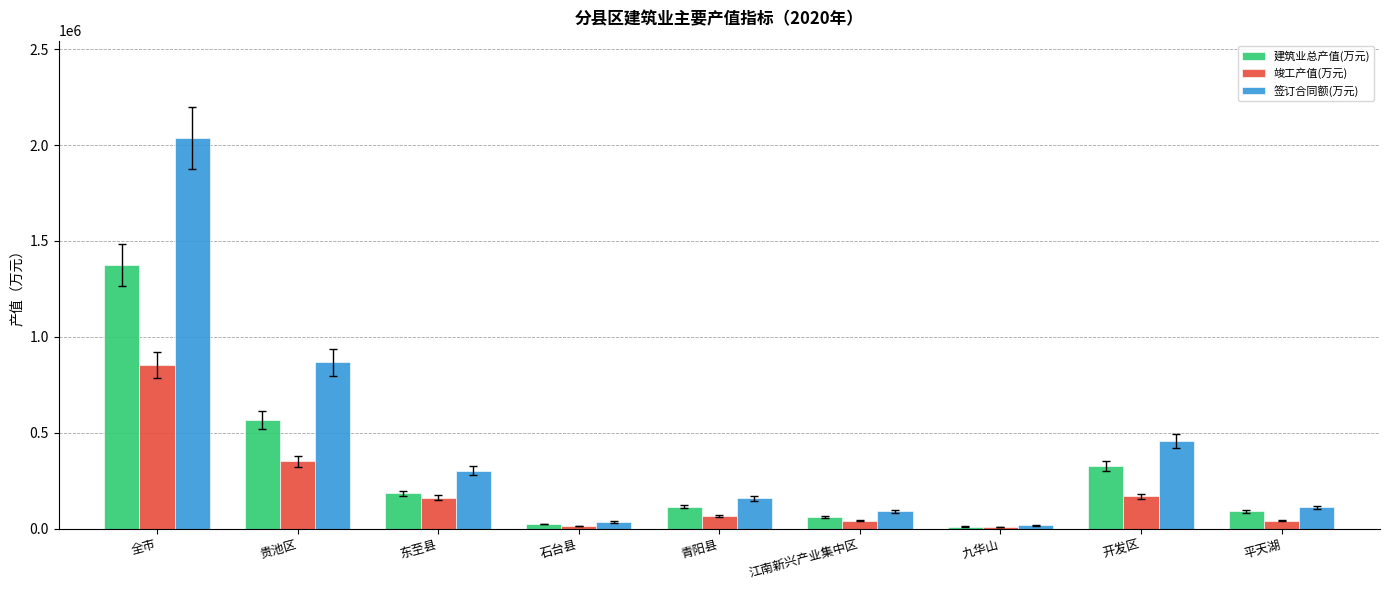

What is the sum of all 签订合同额(万元) values?

4070878.0